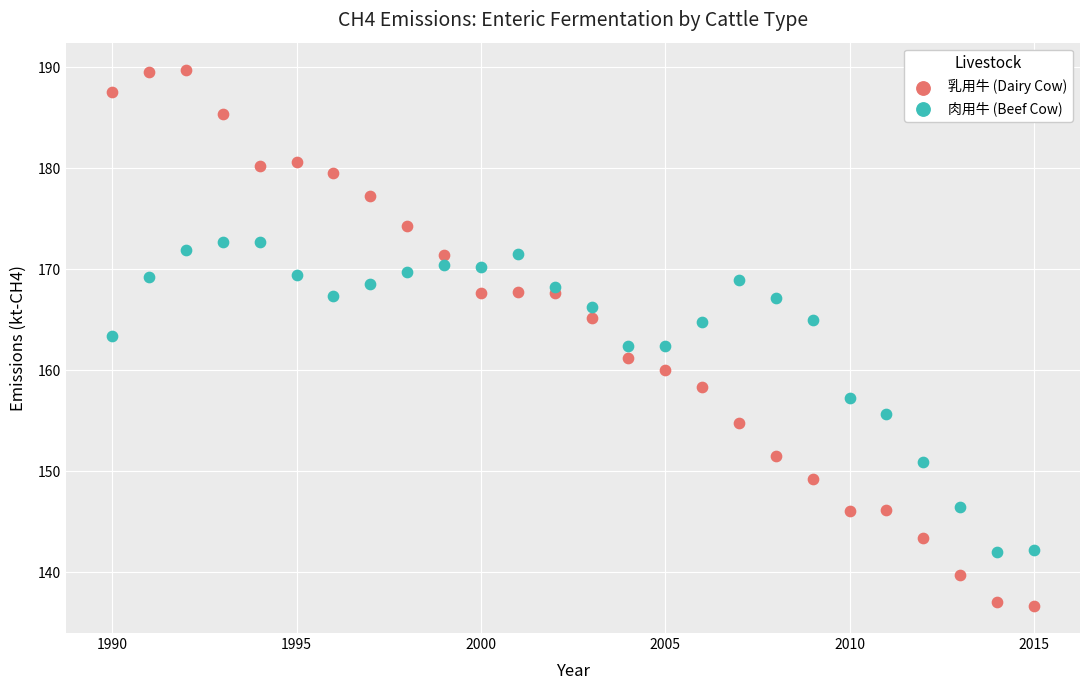

Across all data points, what is the range of X values (max minus min)?

25.0